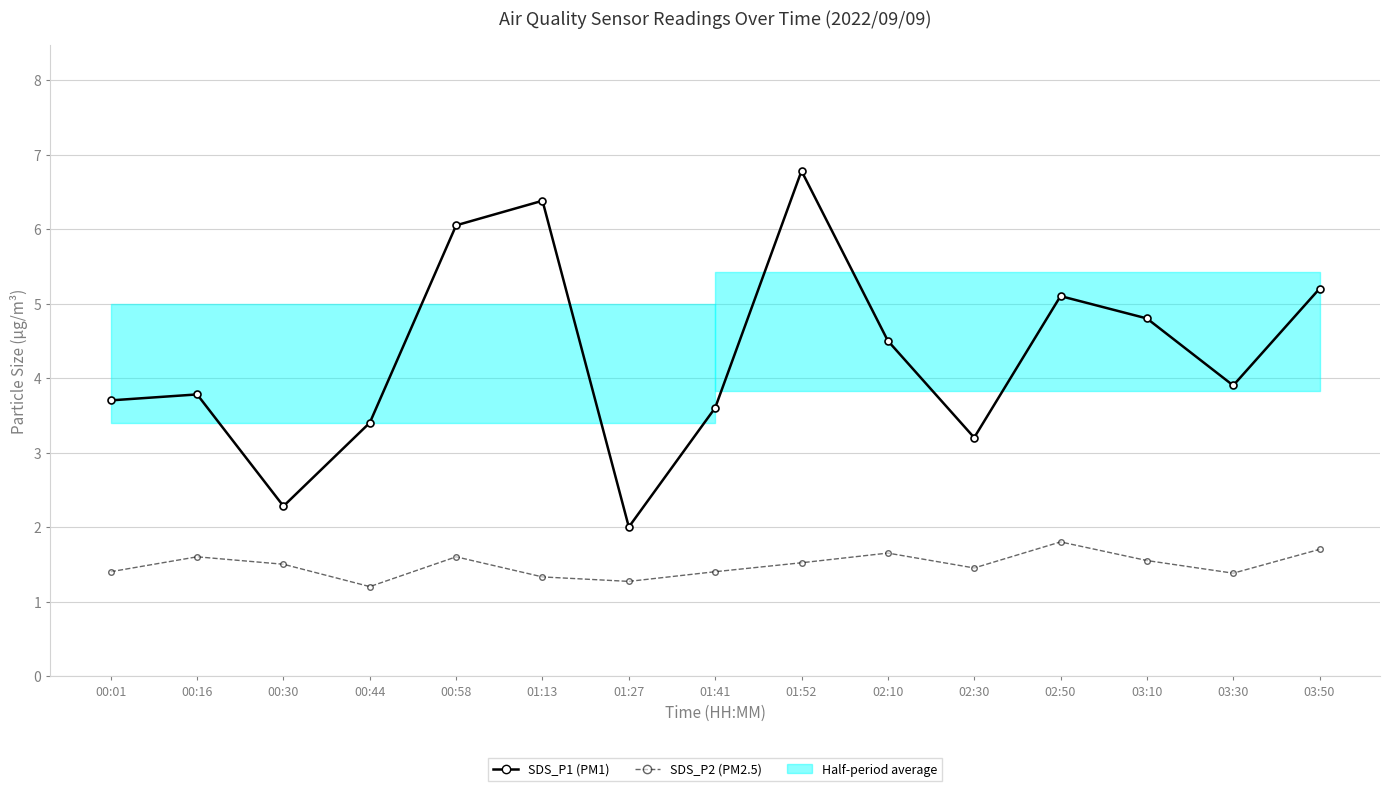

What is the label of the 9th point from the left?

01:52